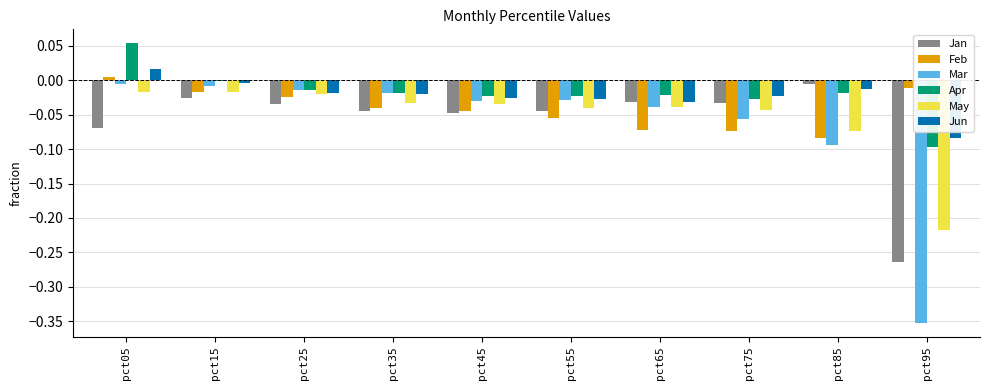

True or false: May has a value of -0.1 at pct65.

False